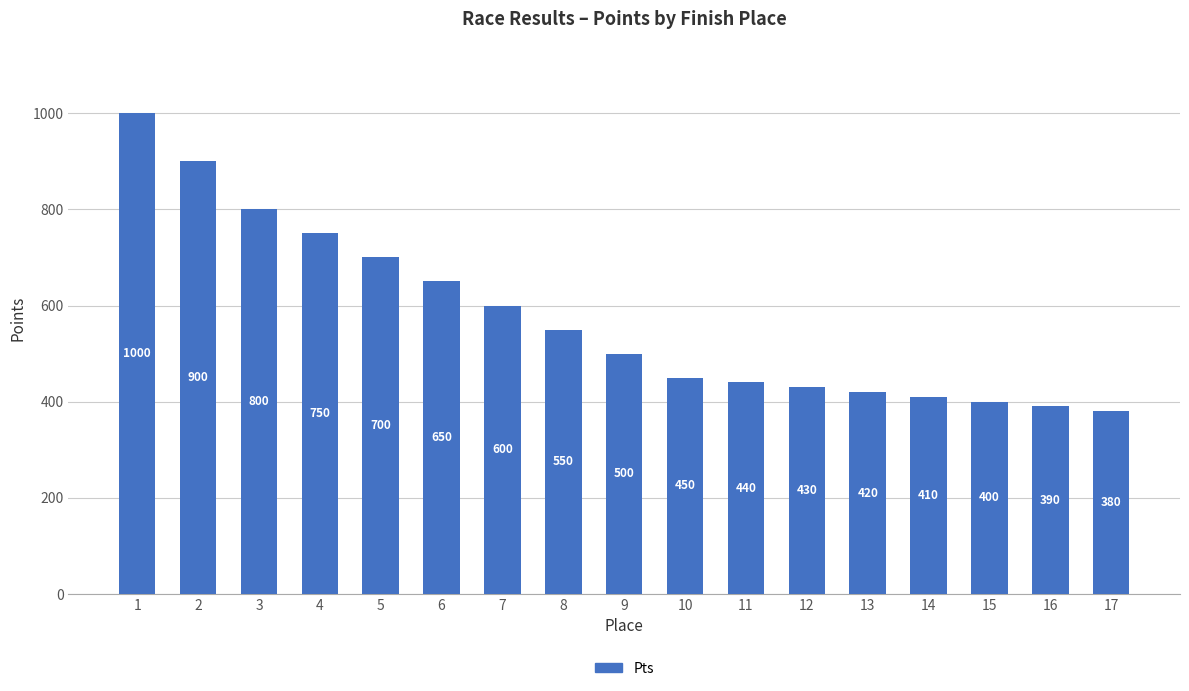

List the labels in order of value, smallest first.

17, 16, 15, 14, 13, 12, 11, 10, 9, 8, 7, 6, 5, 4, 3, 2, 1